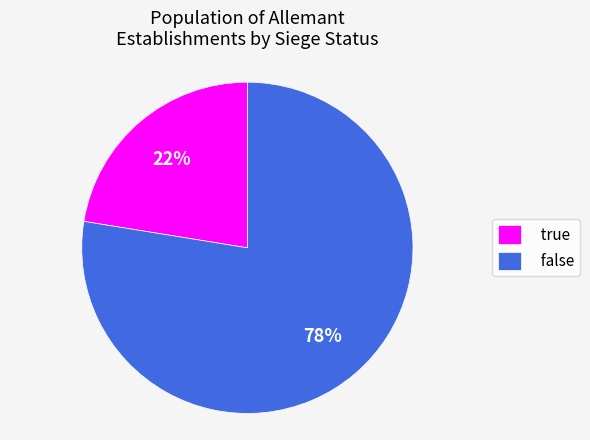

True or false: true accounts for 37% of the total.

False